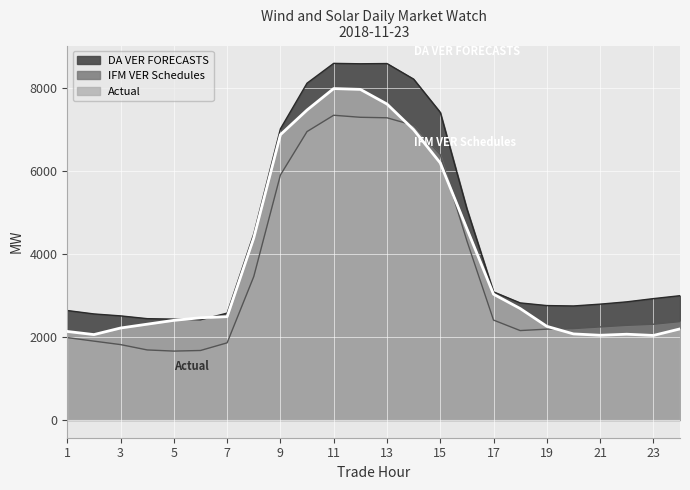

Does the chart display data point markers on the line(s)?

No